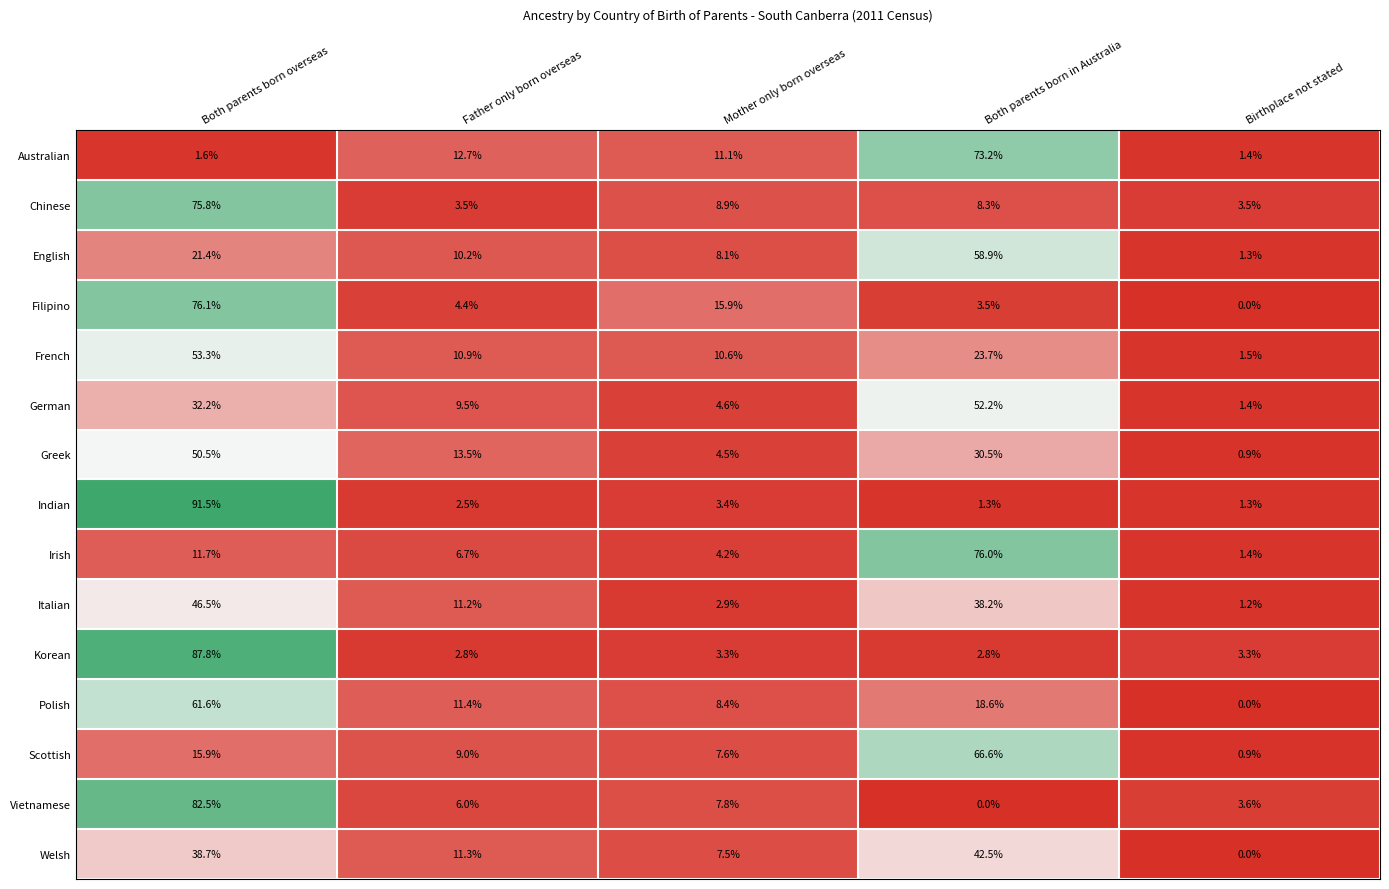

How many data points does each series have?

5